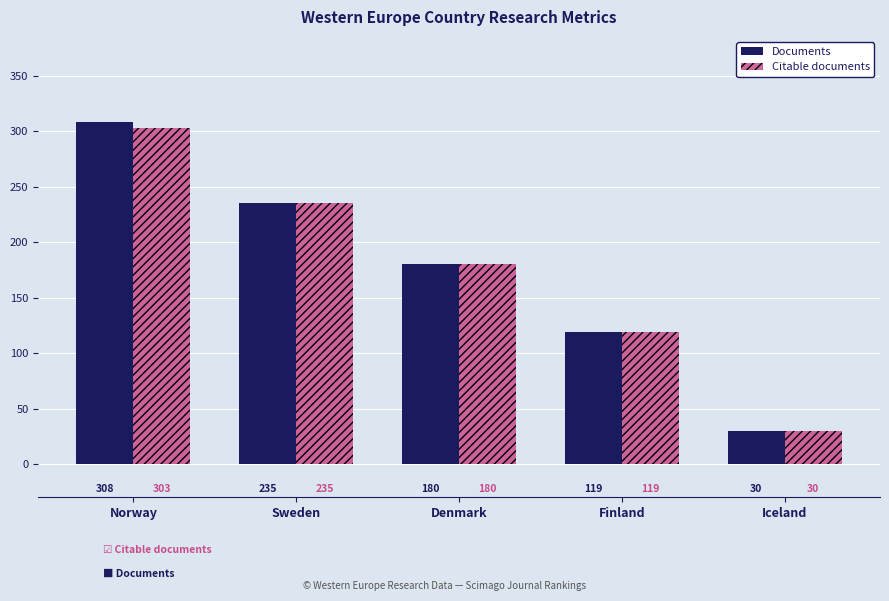

At which category is the sum across all series the highest?

Norway